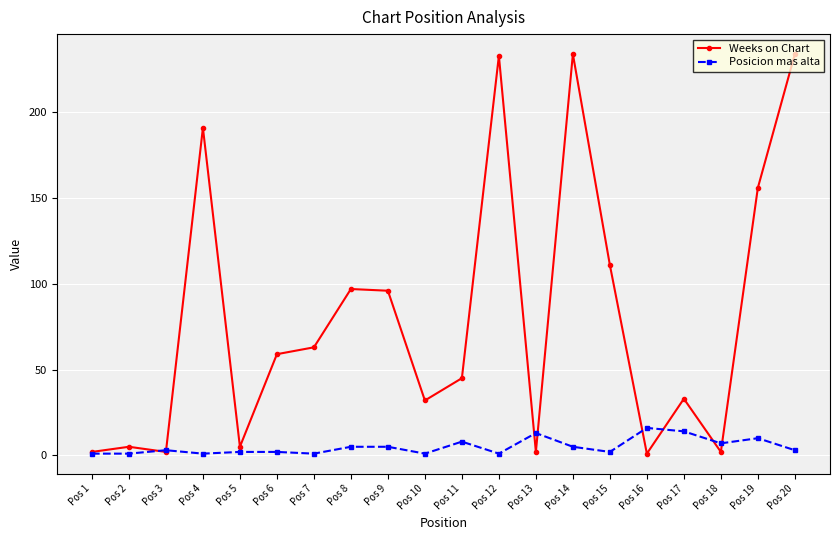

What is the spread (max minus min) of values at Pos 7?

62